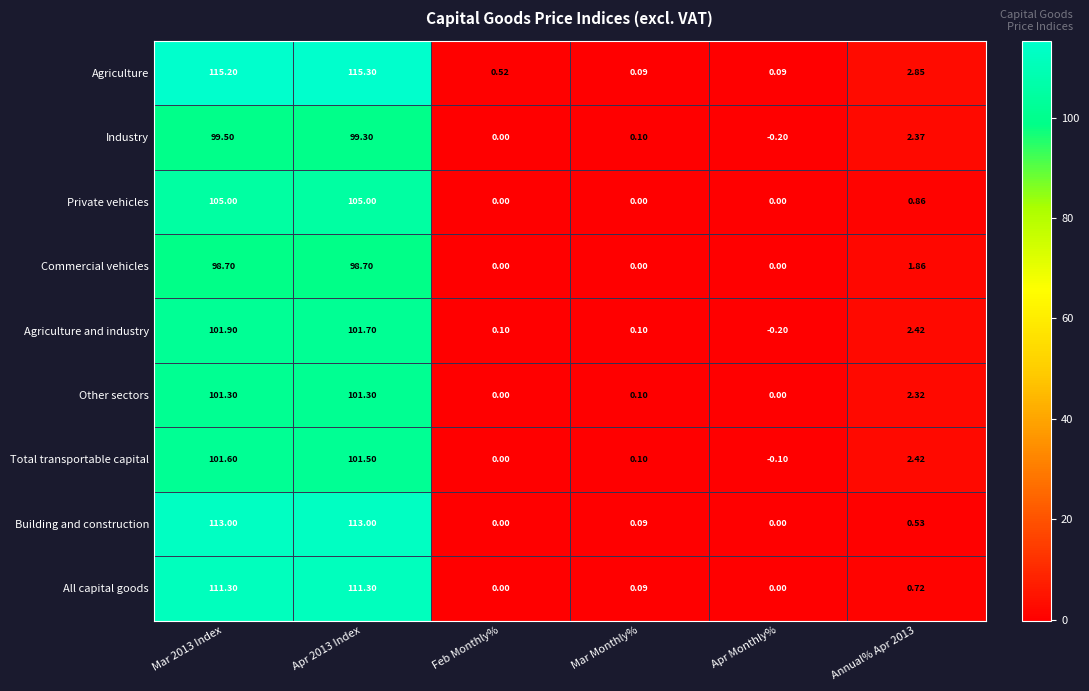

List the series in order of their peak value, highest first.

Agriculture, Building and construction, All capital goods, Private vehicles, Agriculture and industry, Total transportable capital, Other sectors, Industry, Commercial vehicles